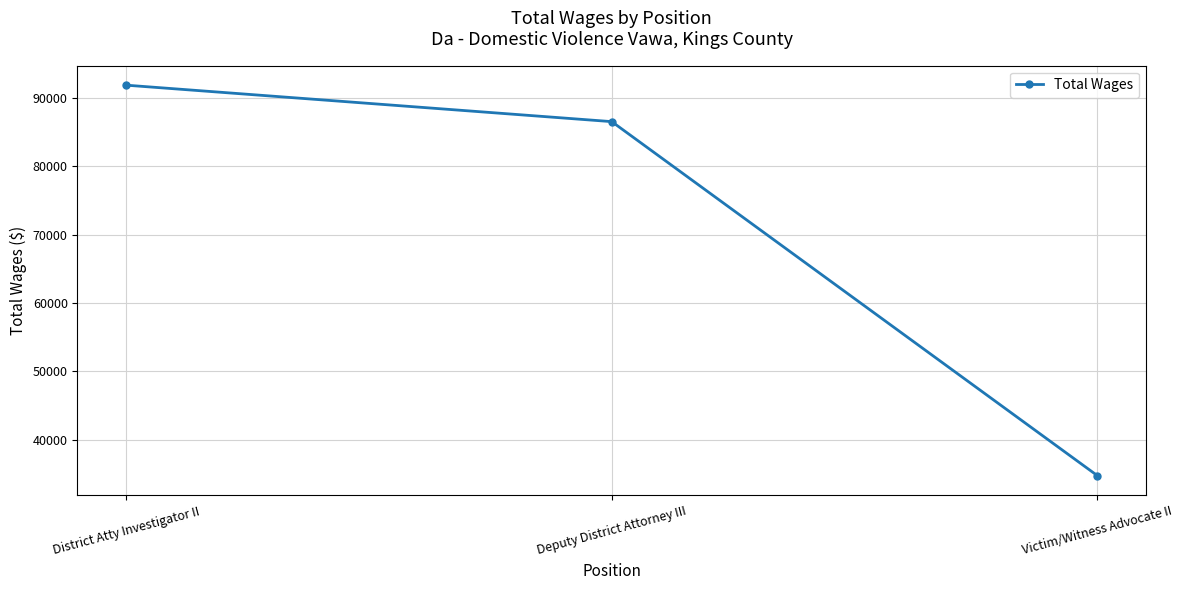

At which category does the chart reach its peak across all series?

District Atty Investigator II